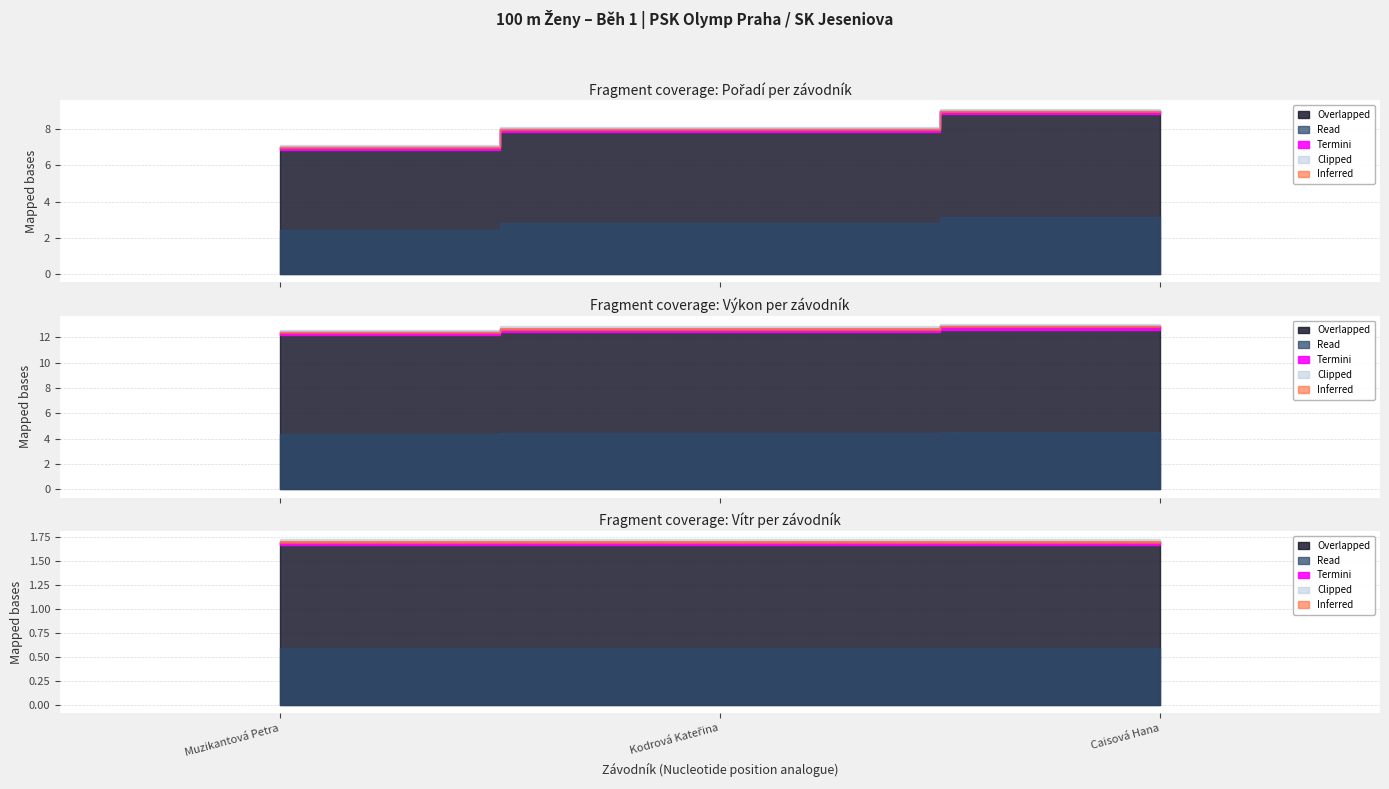

Is it true that Výkon equals 8.4 at Caisová Hana?

False